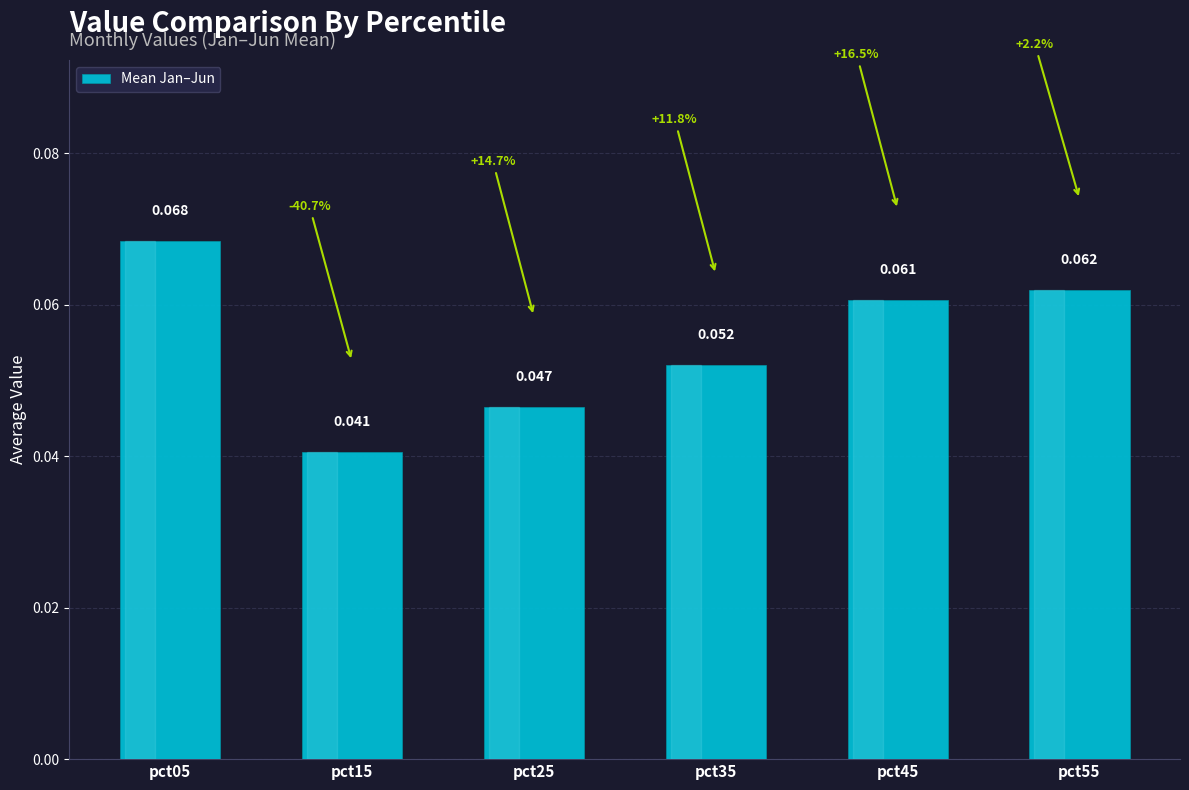

How many values are between 0 and 1?

6